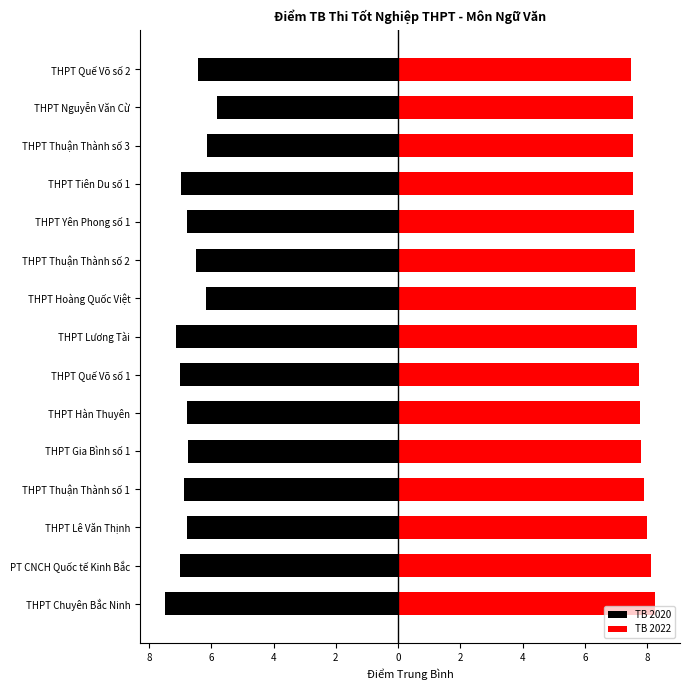

What is the value of the TB 2022 bar at the 7th from the left?

8.0